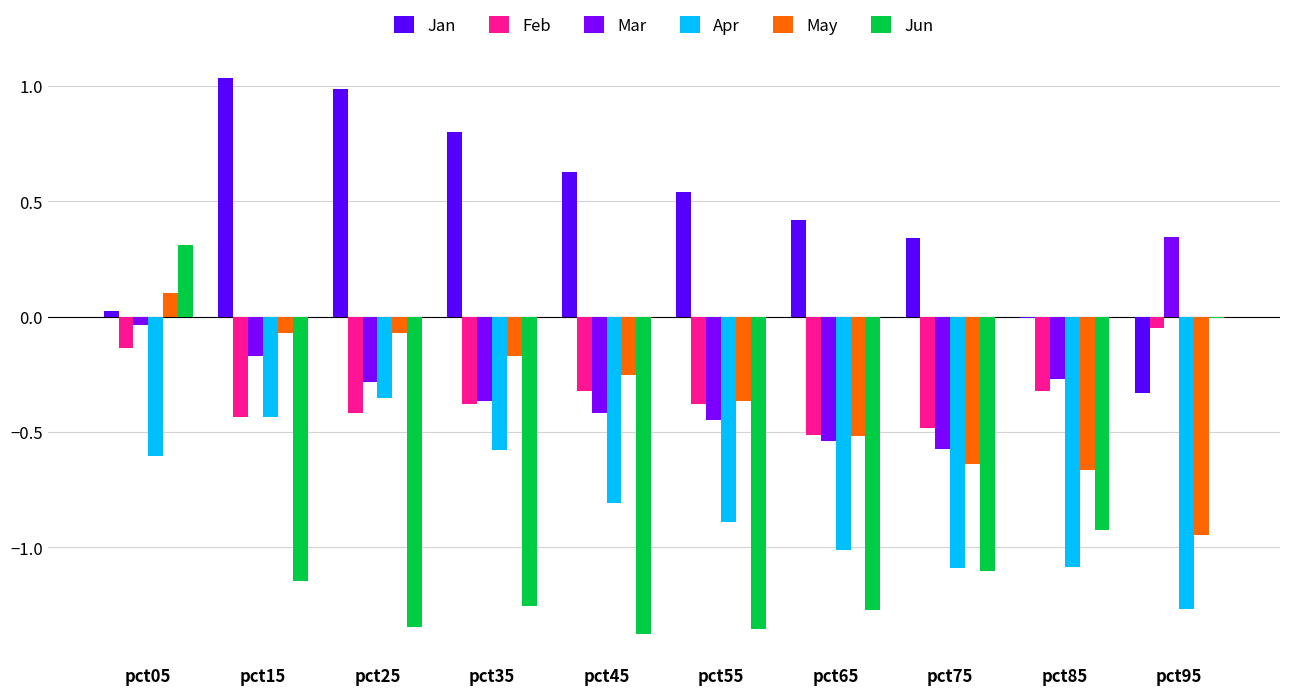

What is the sum of all Jan values?

4.4